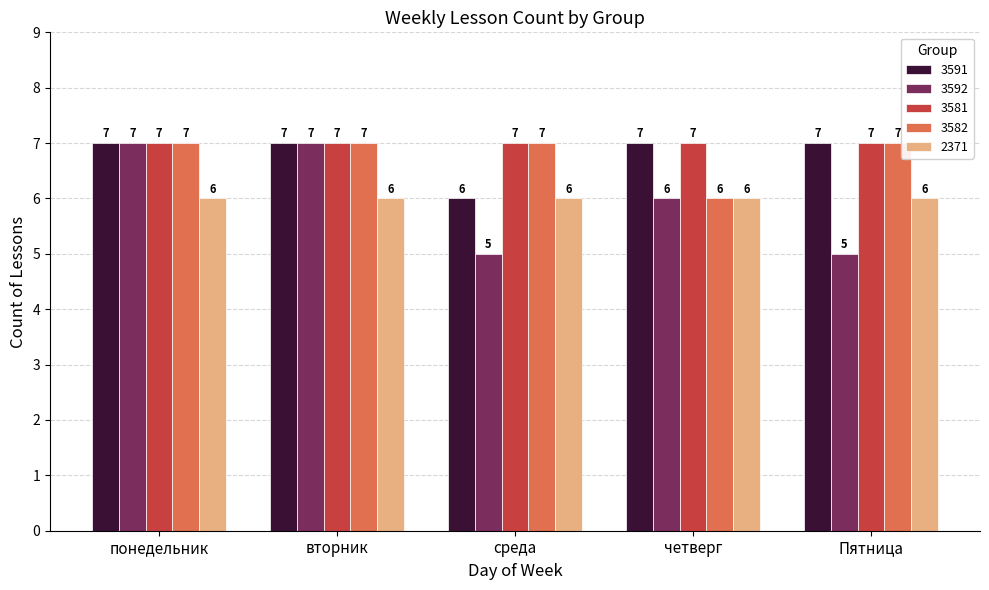

What is the smallest value displayed?

5